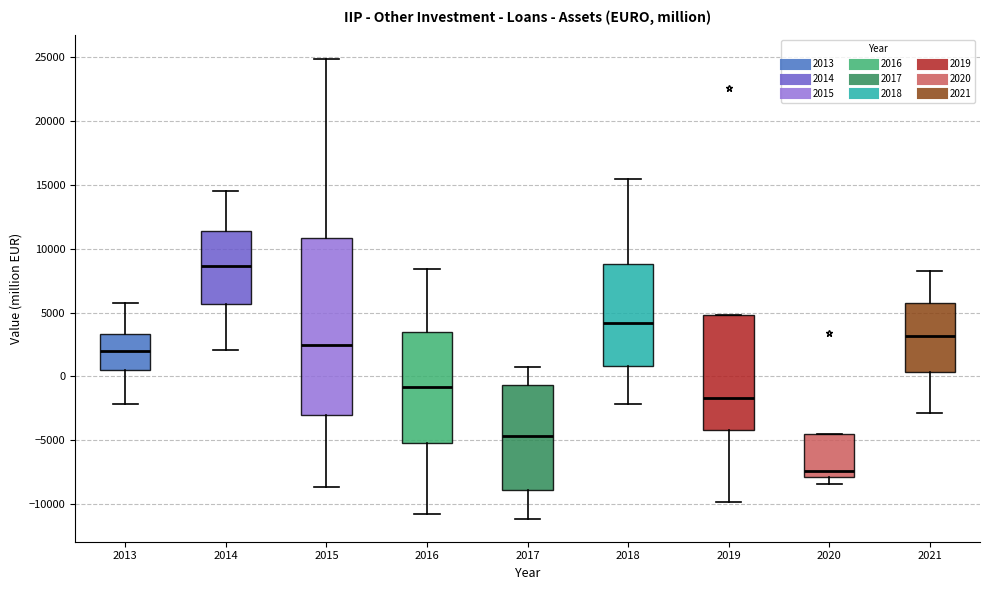

Reading left to right, read every box against the y-axis: the position of its median line, the range the box covers, and the ends of its whiskers. The values are not printed on the chart, so give them approximately, as read against the axis.

2013: median 2000, box 500 to 3500, whiskers -2000 to 6000
2014: median 8500, box 5500 to 11500, whiskers 2000 to 14500
2015: median 2500, box -3000 to 11000, whiskers -8500 to 25000
2016: median -1000, box -5000 to 3500, whiskers -11000 to 8500
2017: median -4500, box -9000 to -500, whiskers -11000 to 1000
2018: median 4000, box 1000 to 9000, whiskers -2000 to 15500
2019: median -1500, box -4000 to 5000, whiskers -10000 to 5000
2020: median -7500, box -8000 to -4500, whiskers -8500 to -4500
2021: median 3000, box 500 to 6000, whiskers -3000 to 8000